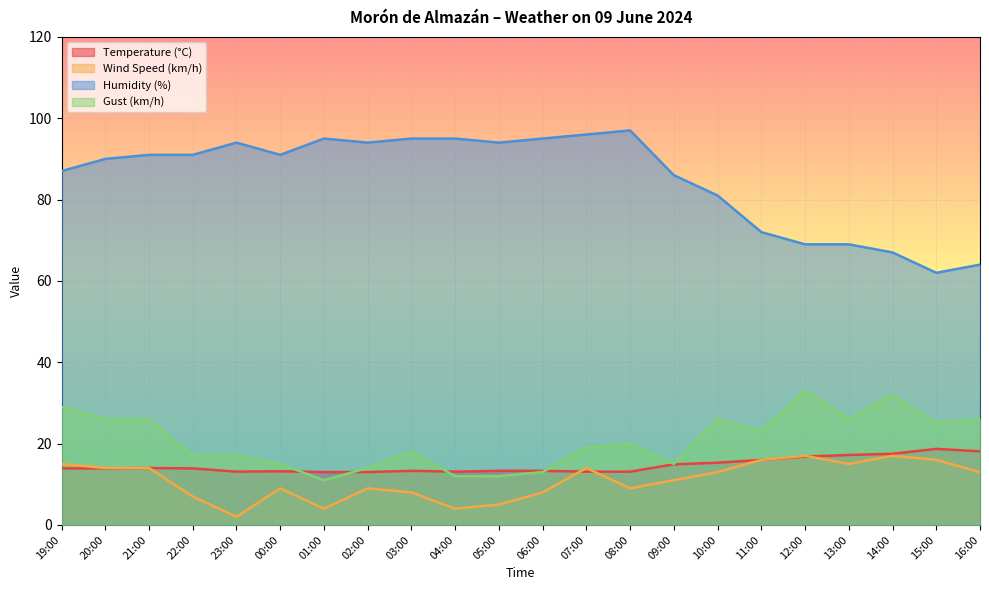

Rank the series at 11:00 from lowest to highest value.

Temperature (°C), Wind Speed (km/h), Gust (km/h), Humidity (%)